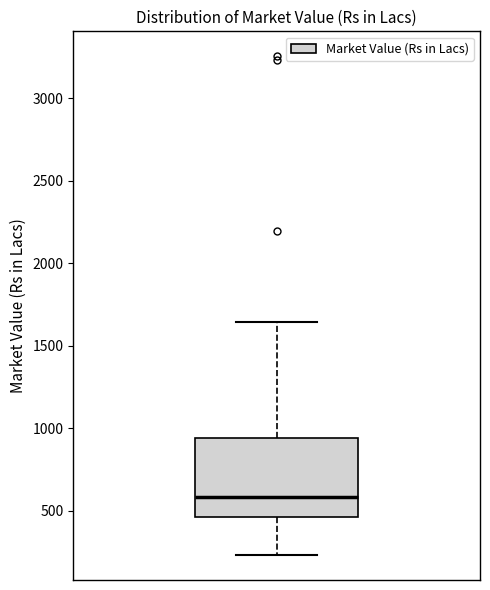

Transcribe this box plot: give where the median line is, the range the box spans, and where the two whiskers end, as read against the y-axis. The values are not printed on the chart, so give them approximately, as read against the axis.

median 600, box 450 to 950, whiskers 250 to 1650